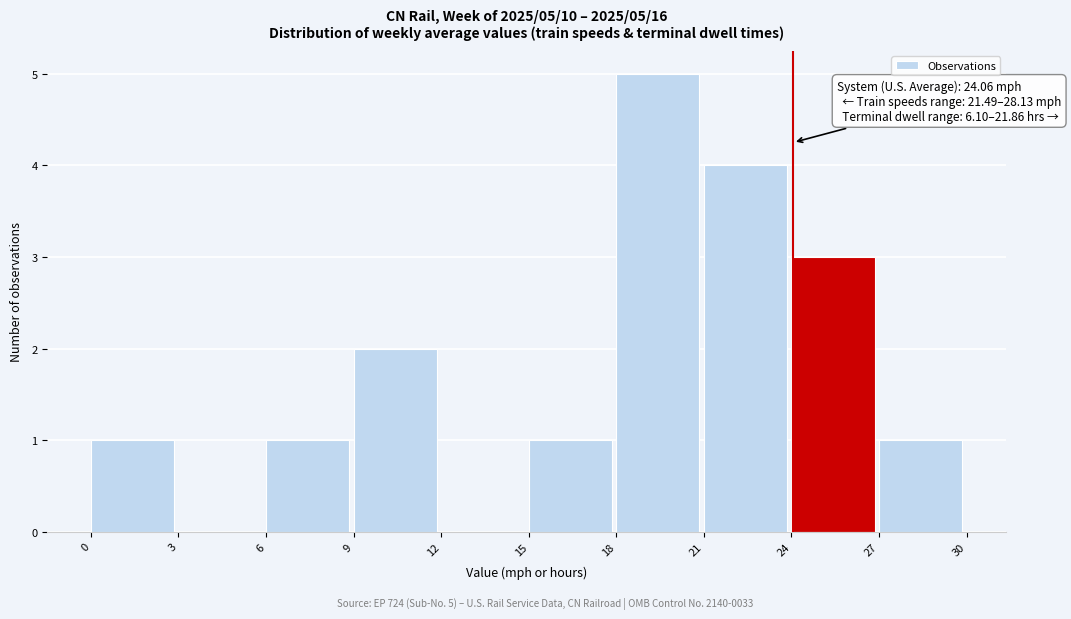

Over which range of the x-axis is the bar tallest?

18 to 21